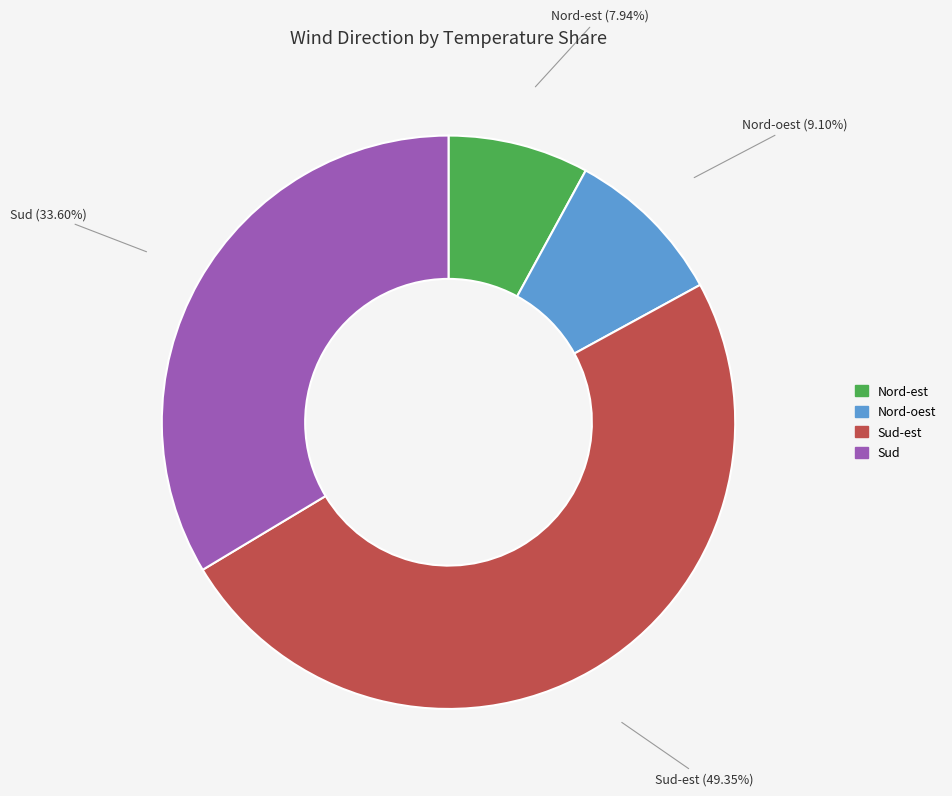

Which slice is the smallest?

Nord-est